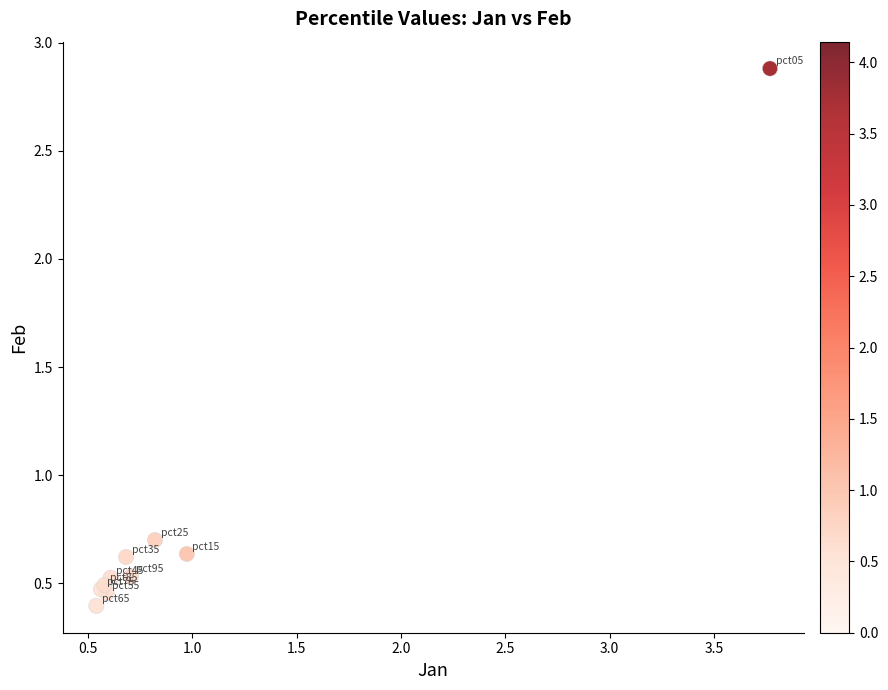

What Y value in the scatter plot is closest to 1?

0.7